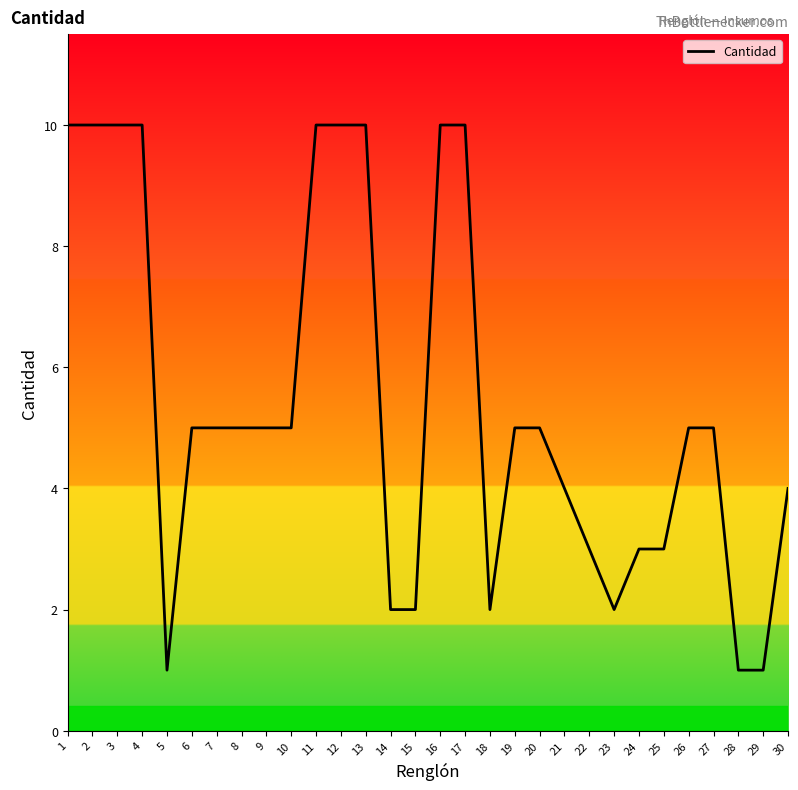

What value does the data have at 9?

5